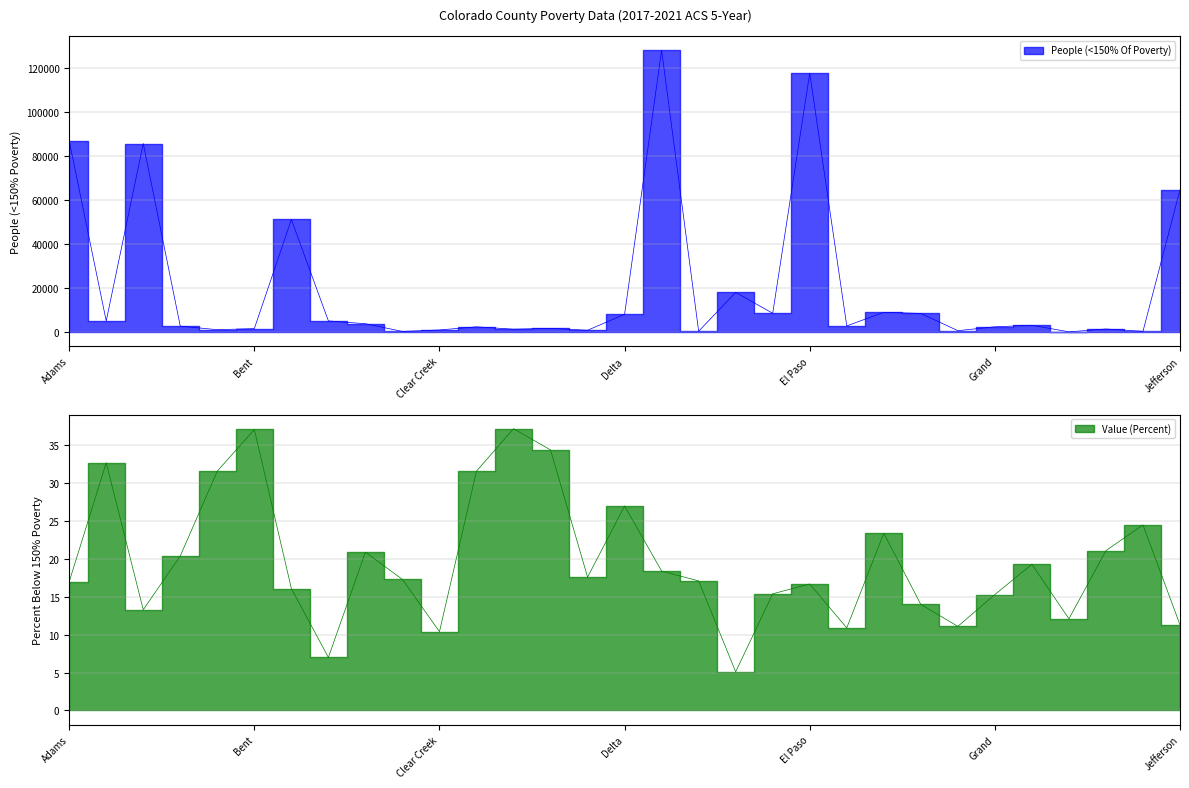

Which has a higher value, Elbert or Boulder?

Boulder